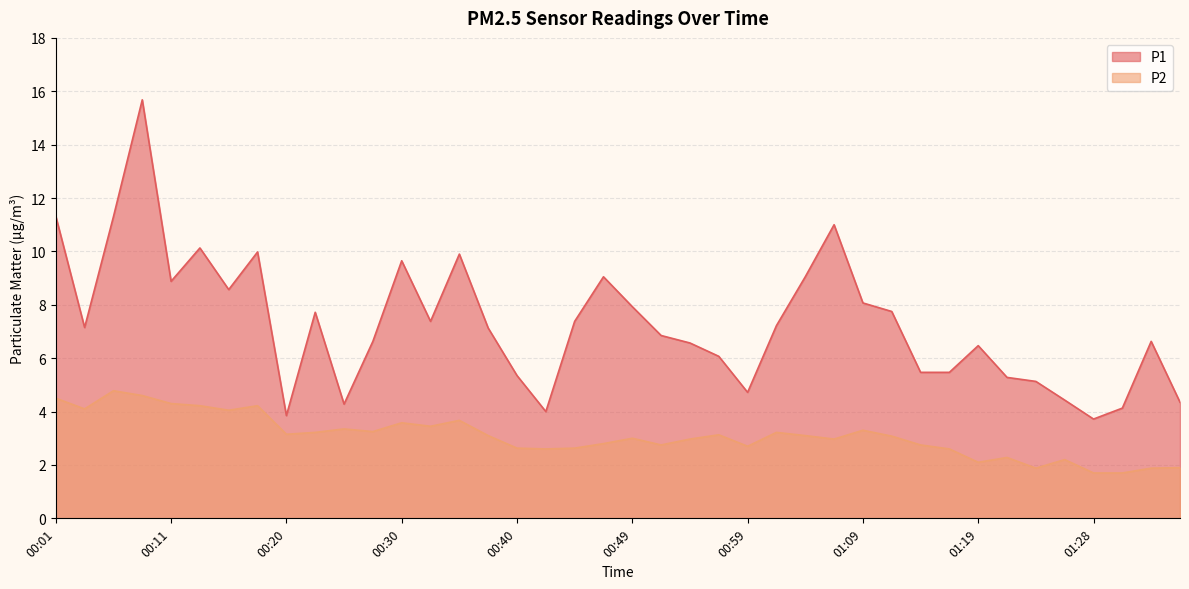

At which label does P1 reach its peak?

00:08